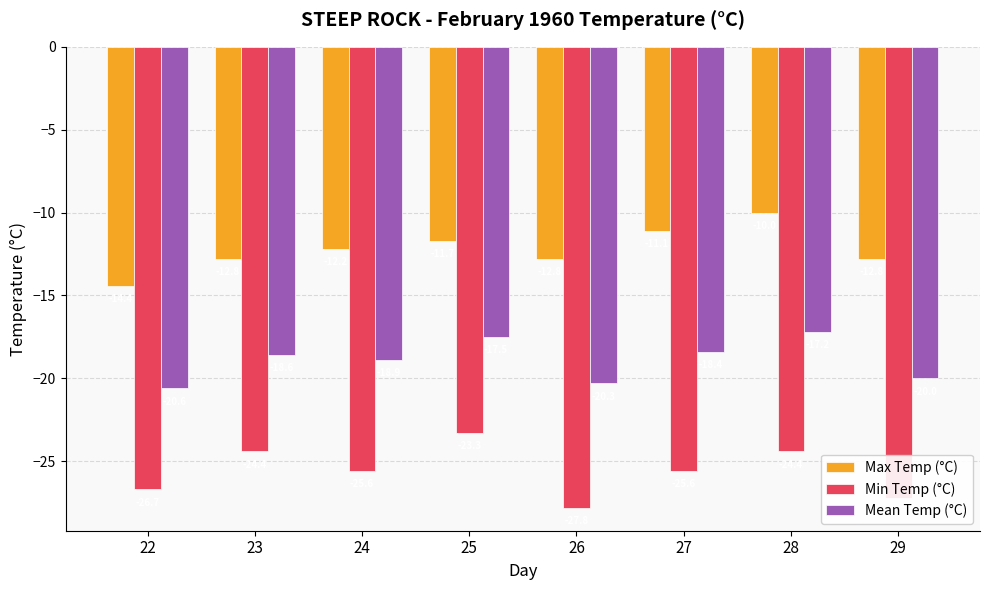

Reading left to right, extract all data points from this chart.

Max Temp (°C): 22=-14.4	23=-12.8	24=-12.2	25=-11.7	26=-12.8	27=-11.1	28=-10.0	29=-12.8
Min Temp (°C): 22=-26.7	23=-24.4	24=-25.6	25=-23.3	26=-27.8	27=-25.6	28=-24.4	29=-27.2
Mean Temp (°C): 22=-20.6	23=-18.6	24=-18.9	25=-17.5	26=-20.3	27=-18.4	28=-17.2	29=-20.0